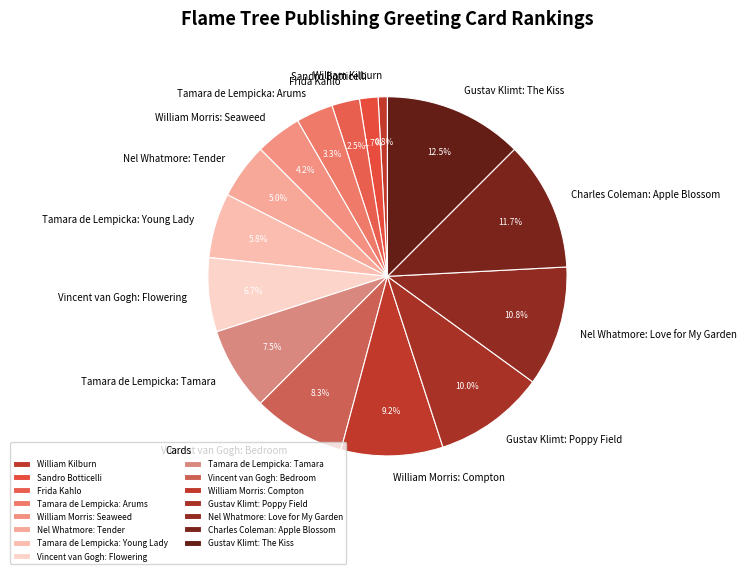

What is the ratio of the value at Gustav Klimt: Poppy Field to the value at Frida Kahlo?

4.0